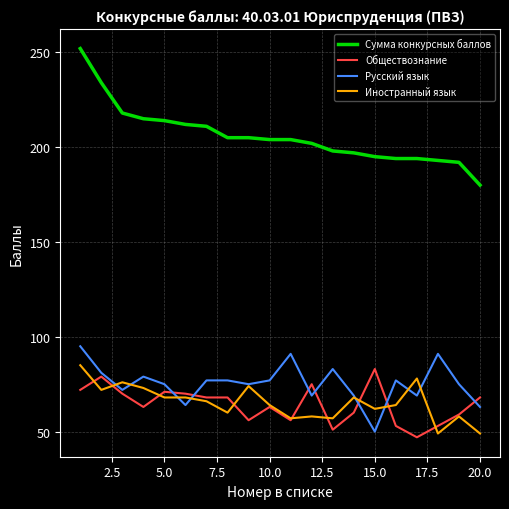

Which series has the largest total across all categories?

Сумма конкурсных баллов